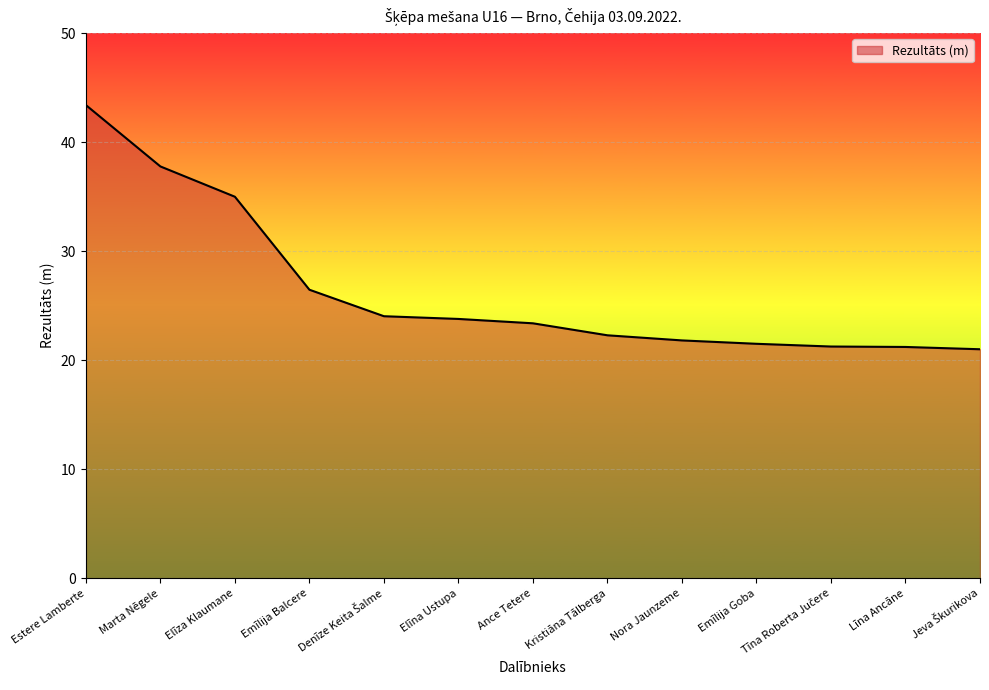

What is the greatest value displayed?

43.4